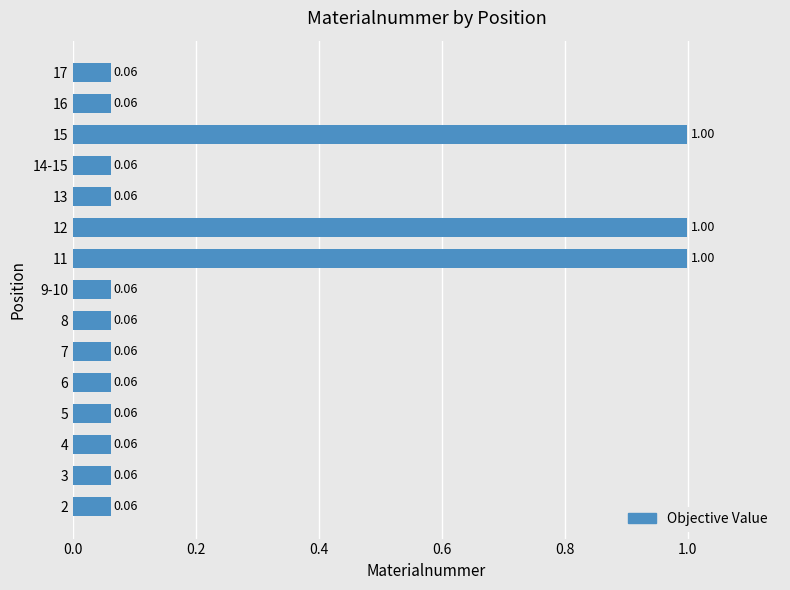

Are the bars grouped side by side (vs. stacked)?

No